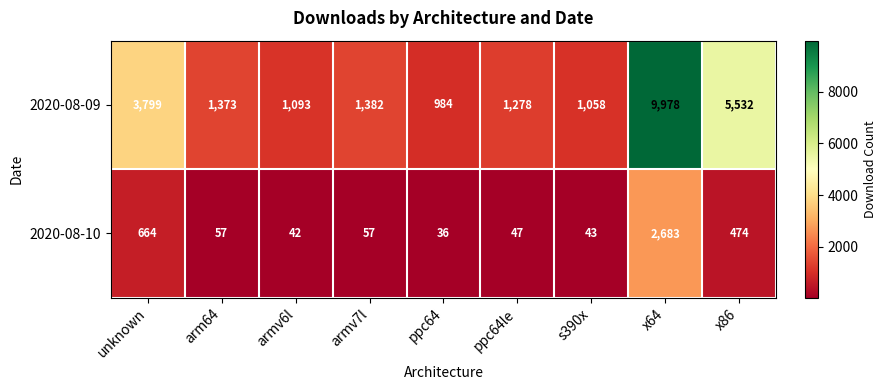

Is it true that 2020-08-09 equals 490 at ppc64le?

False